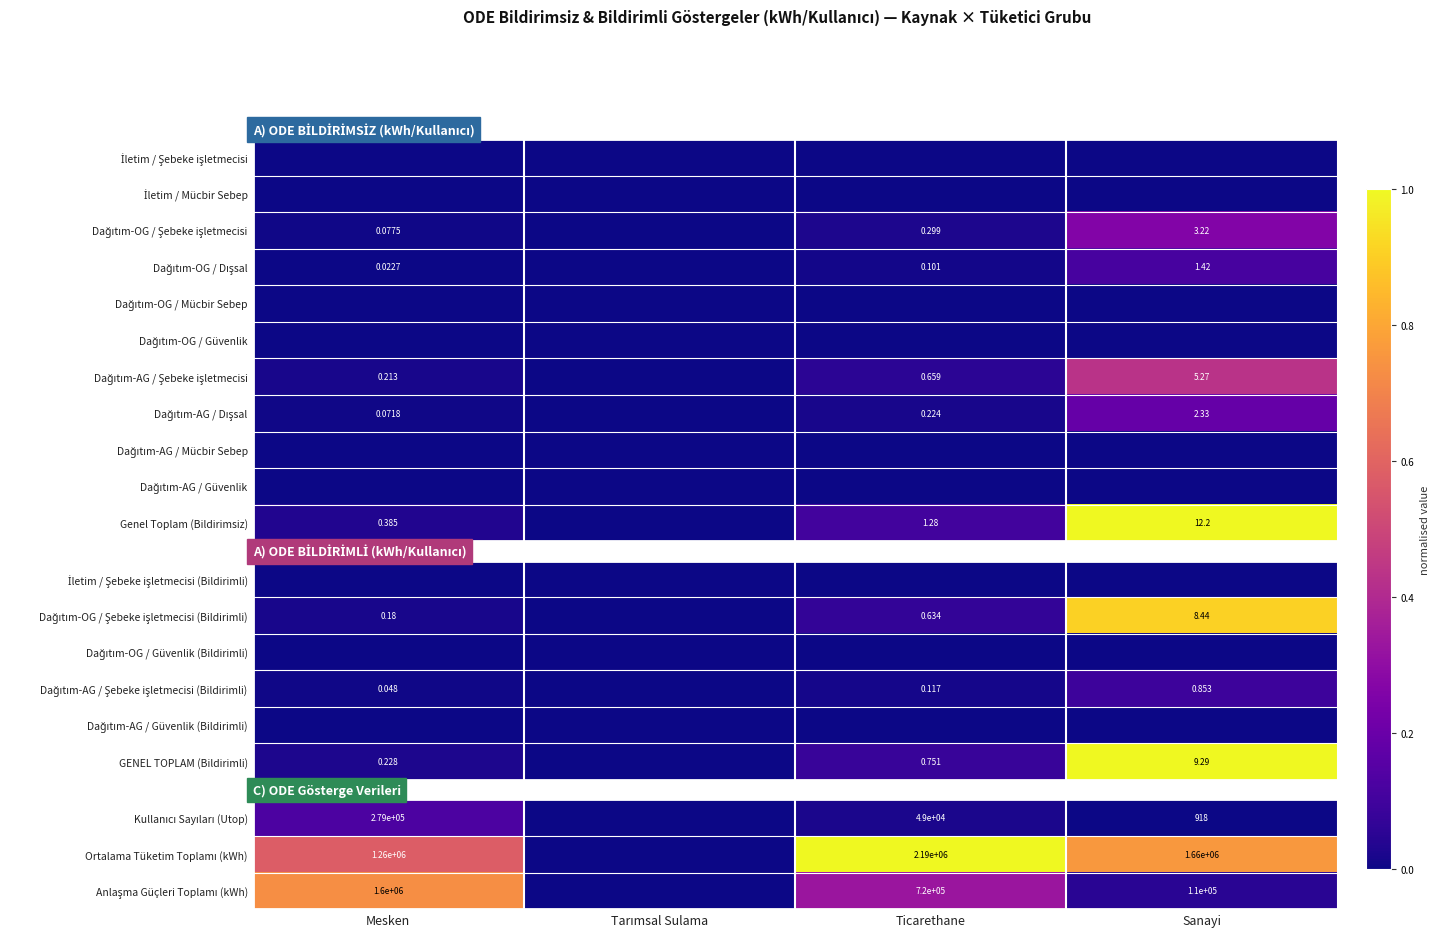

At how many categories does at least one series exceed 0?

3